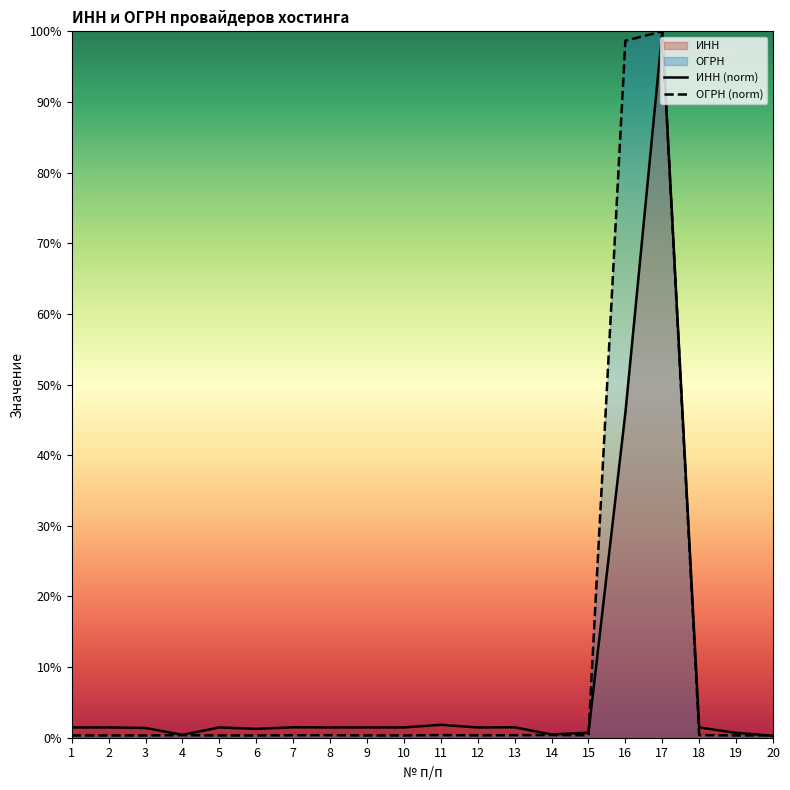

What is the approximate value of ИНН (norm) at 16?

46.0